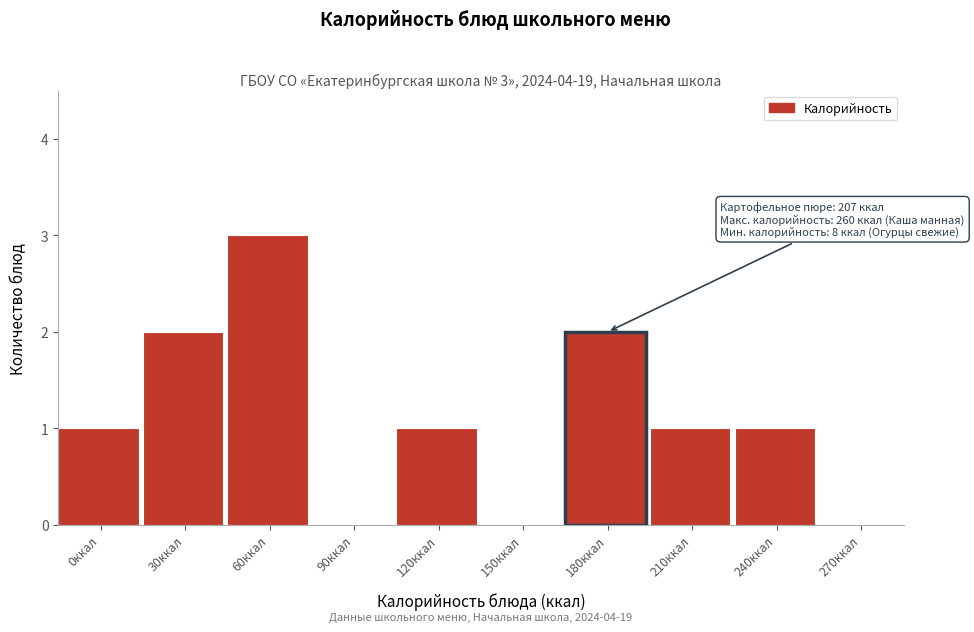

Reading right to left, what are all the values shown in this chart?

270ккал=0	240ккал=1	210ккал=1	180ккал=2	150ккал=0	120ккал=1	90ккал=0	60ккал=3	30ккал=2	0ккал=1